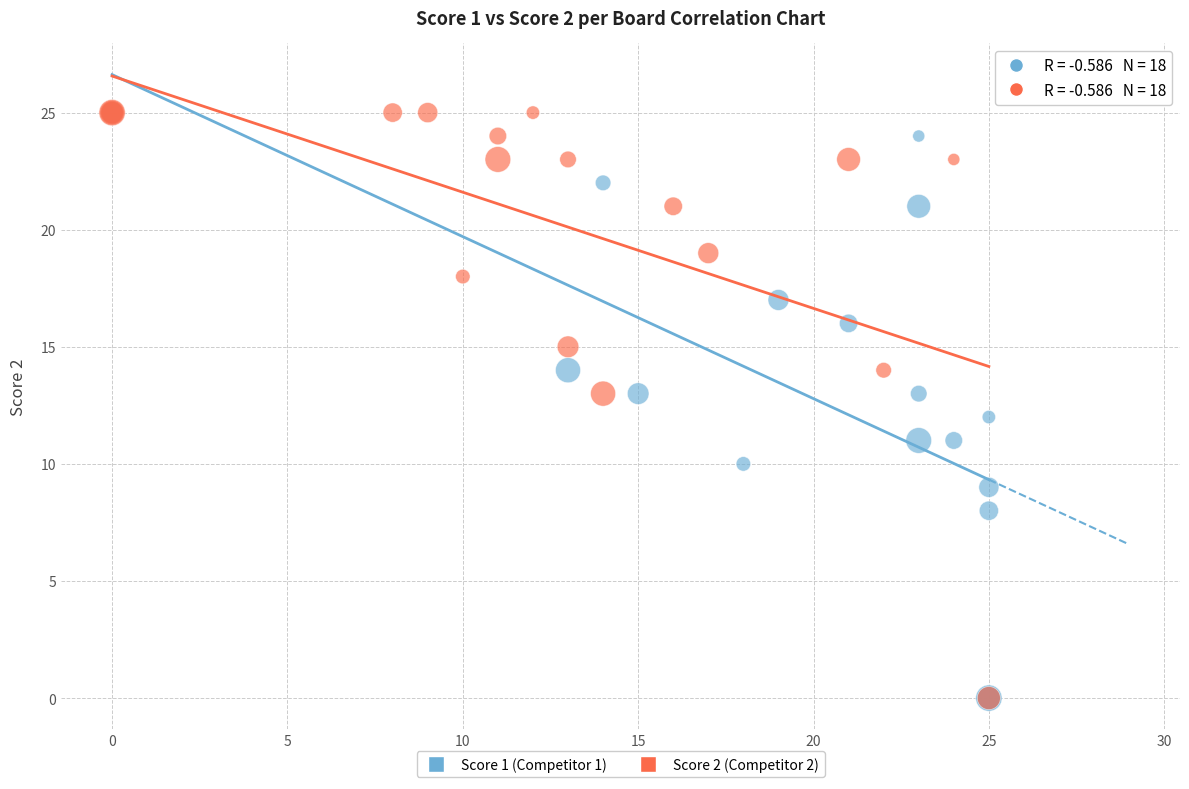

What are all the series names shown in the legend?

Score 1 (Competitor 1), Score 2 (Competitor 2)